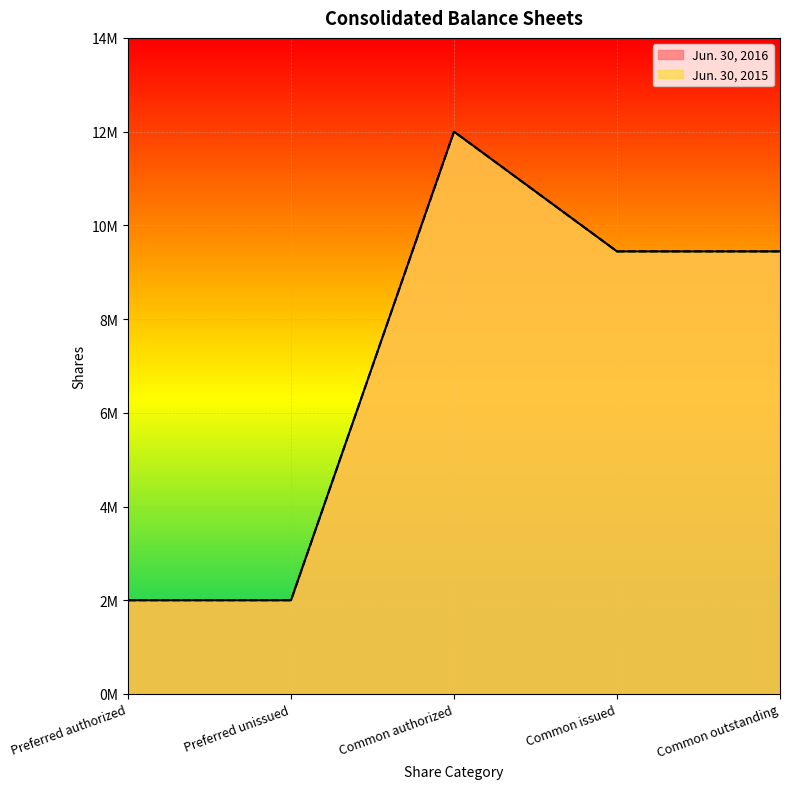

What are all the series names shown in the legend?

Jun. 30, 2016, Jun. 30, 2015